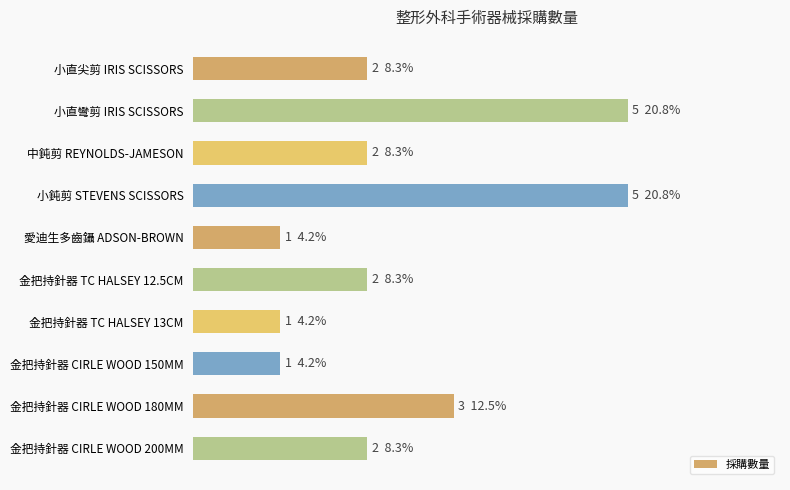

Where is the data nearest to the value 3?

金把持針器 CIRLE WOOD 180MM